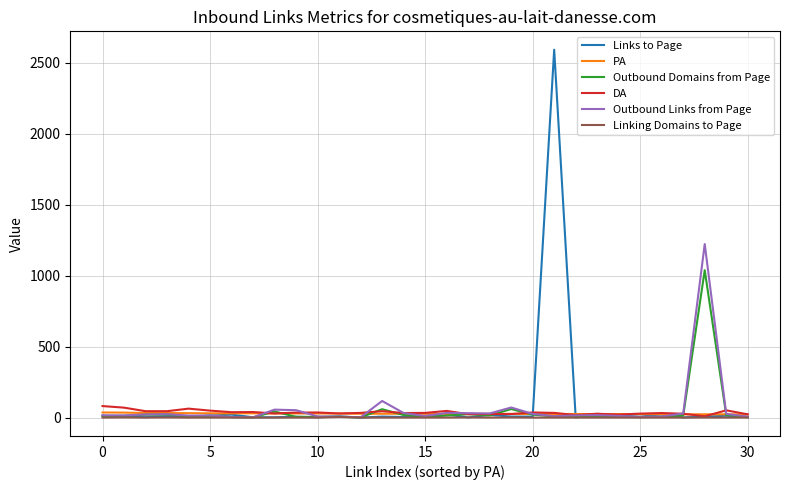

What is the greatest value displayed?

2591